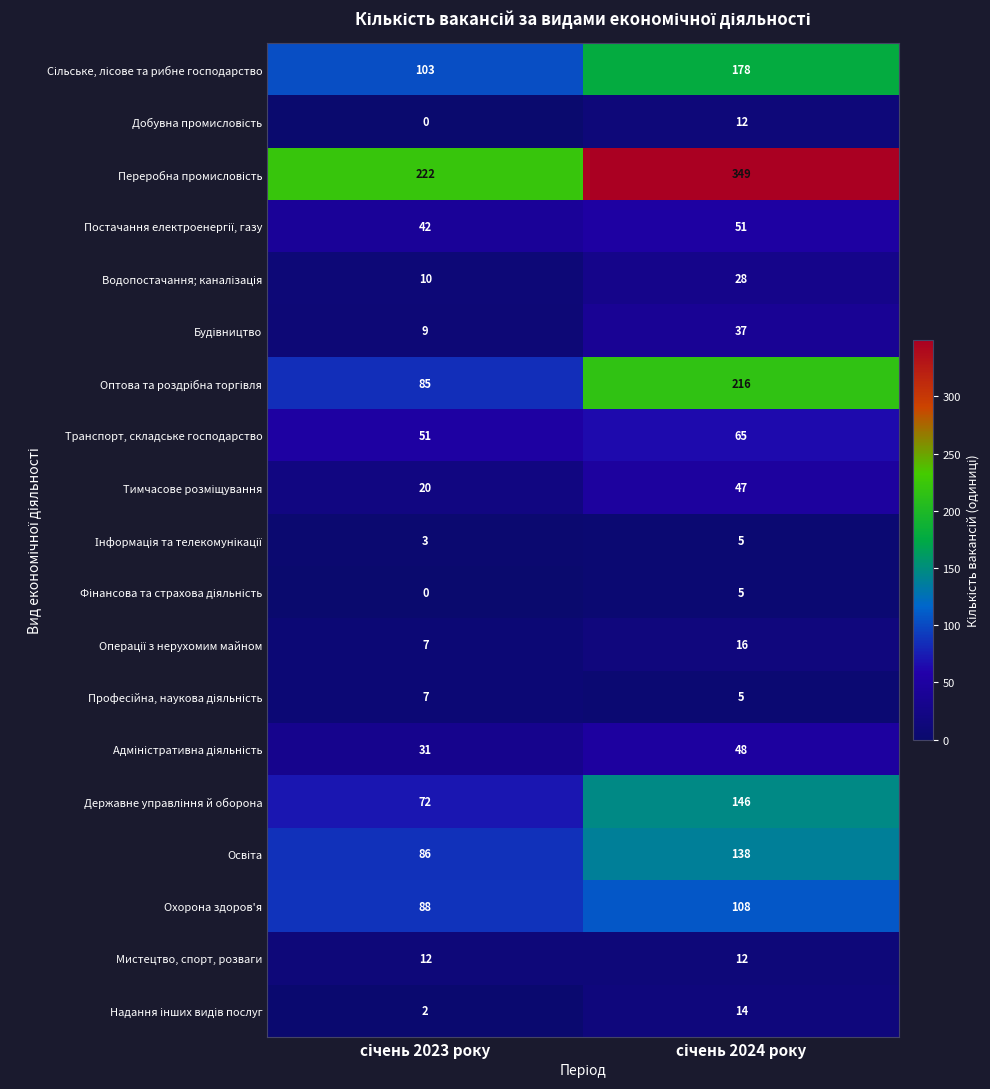

How many series are shown in this chart?

19